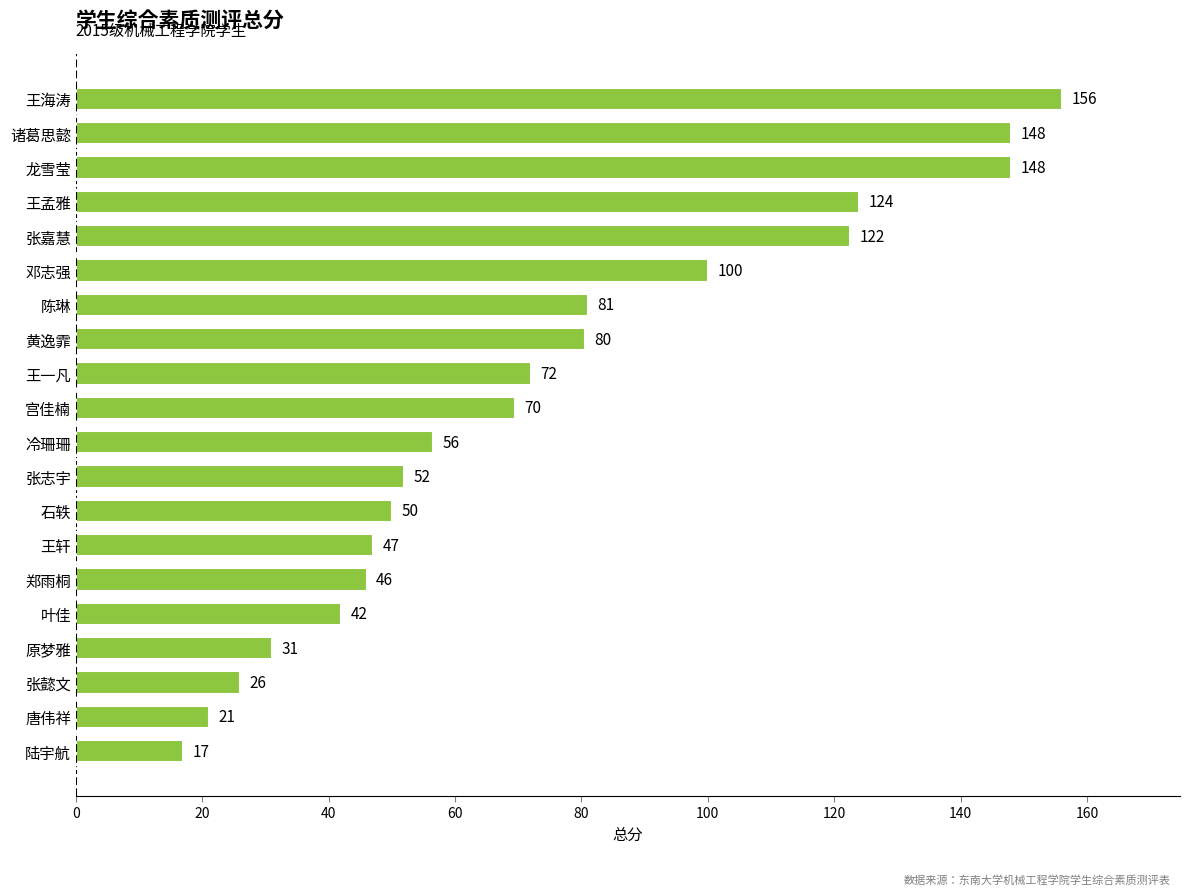

What is the change in value from 陆宇航 to 叶佳?

+25.0